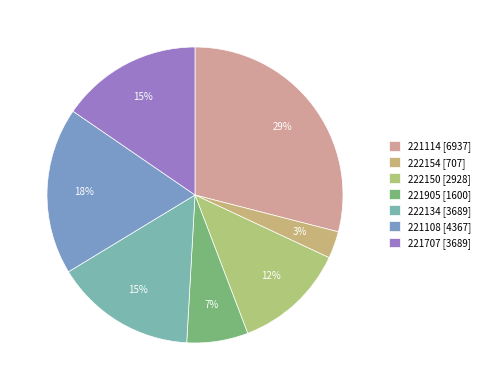

Count the number of slices in the pie.

7